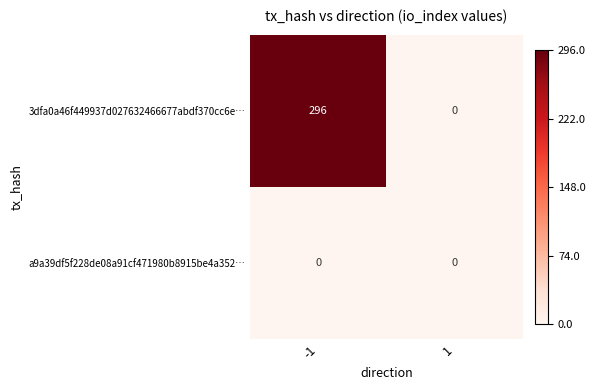

How many data points in 3dfa0a46f449937d027632466677abdf370cc6e… are less than 296?

1